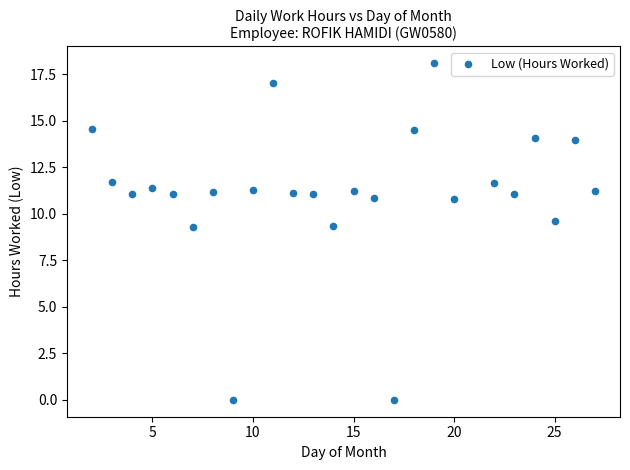

What is the range of Y values (max minus min)?

18.1